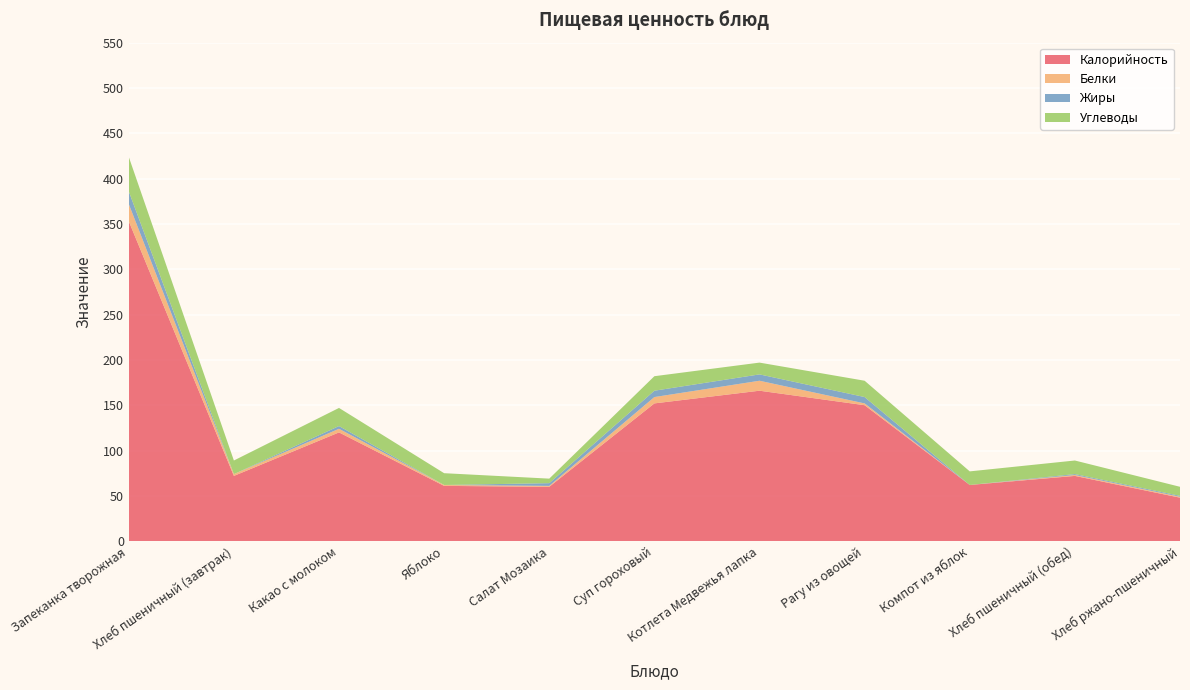

Reading left to right, list all the values displayed in this chart.

Калорийность: 353	72	120	61	60	152	166	150	62	72	48
Белки: 19	2	4	1	1	7	11	2	0	1	1
Жиры: 14	0	3	0	3	7	7	7	0	1	1
Углеводы: 38	15	20	13	5	16	13	18	15	15	10